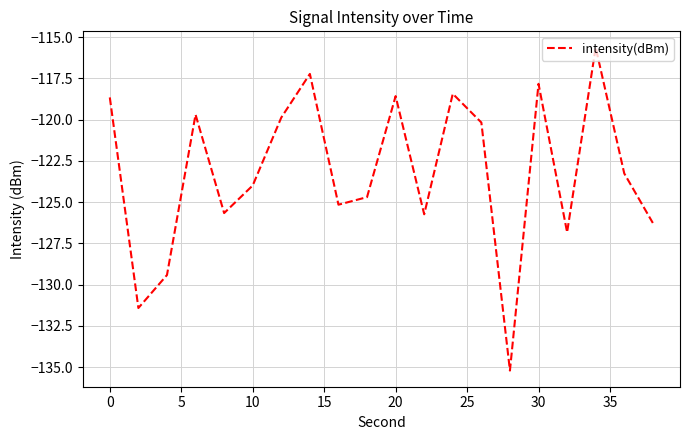

What is the difference between the maximum and minimum values?

19.6